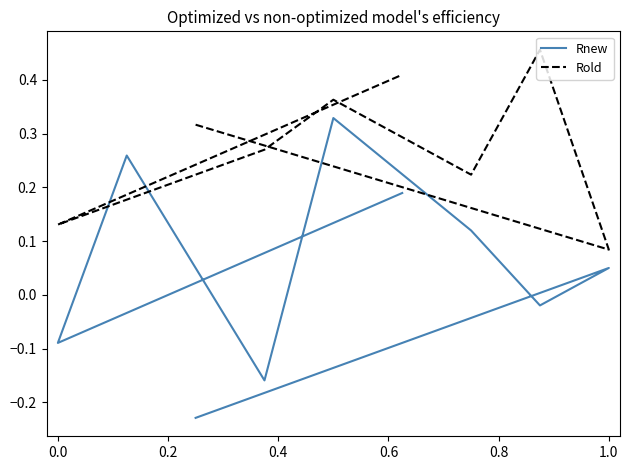

What is the average value of the Rnew series?

0.1